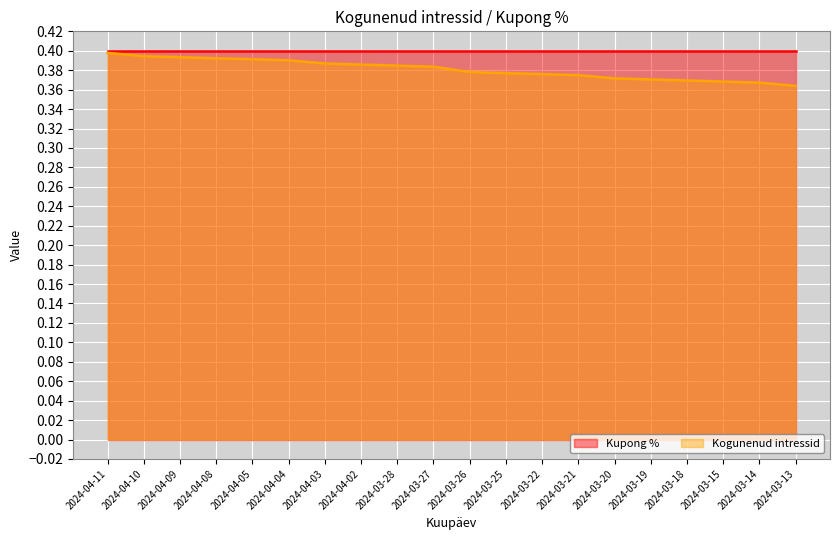

The value at 2024-03-22 is 0.4. True or false?

True